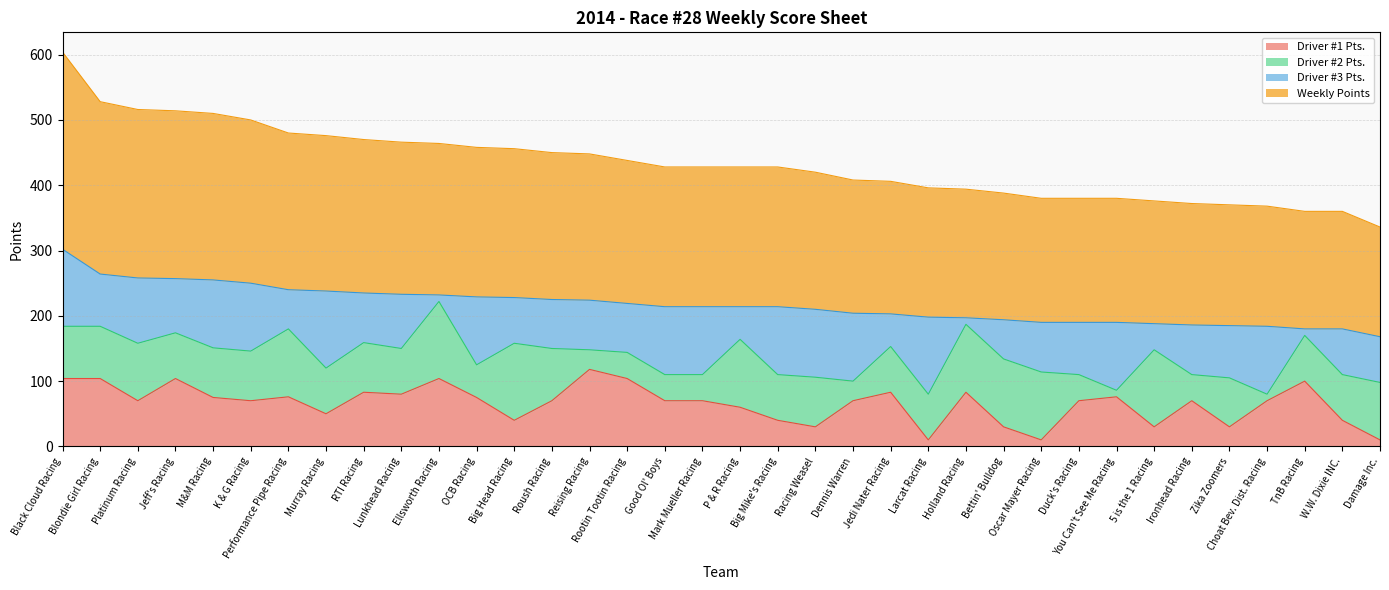

Does the chart display data point markers on the line(s)?

No